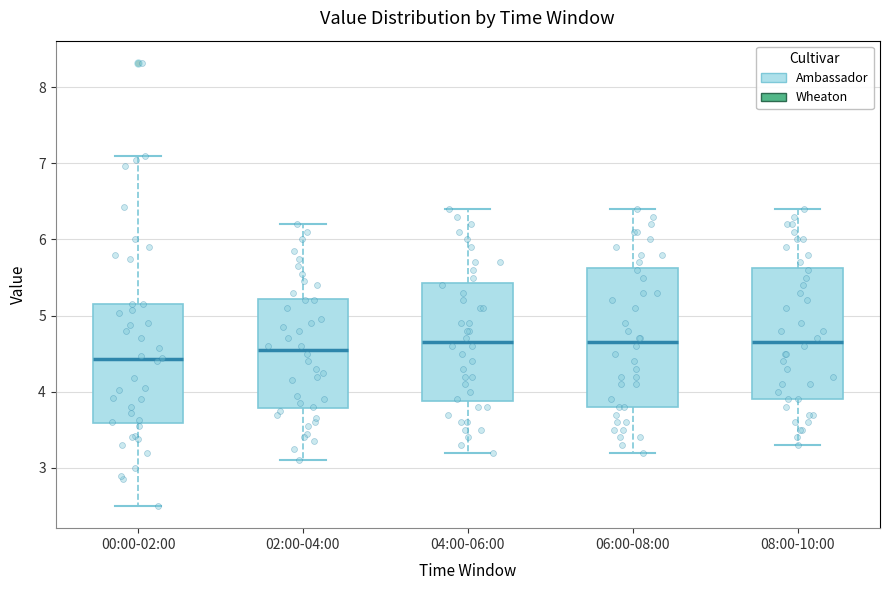

Reading left to right, transcribe this box plot: for each box, give where its median line is, the range the box spans, and where its two whiskers end, as read against the y-axis. The values are not printed on the chart, so give them approximately, as read against the axis.

00:00-02:00: median 4.4, box 3.6 to 5.2, whiskers 2.5 to 7.1
02:00-04:00: median 4.6, box 3.8 to 5.2, whiskers 3.1 to 6.2
04:00-06:00: median 4.7, box 3.9 to 5.4, whiskers 3.2 to 6.4
06:00-08:00: median 4.7, box 3.8 to 5.6, whiskers 3.2 to 6.4
08:00-10:00: median 4.7, box 3.9 to 5.6, whiskers 3.3 to 6.4